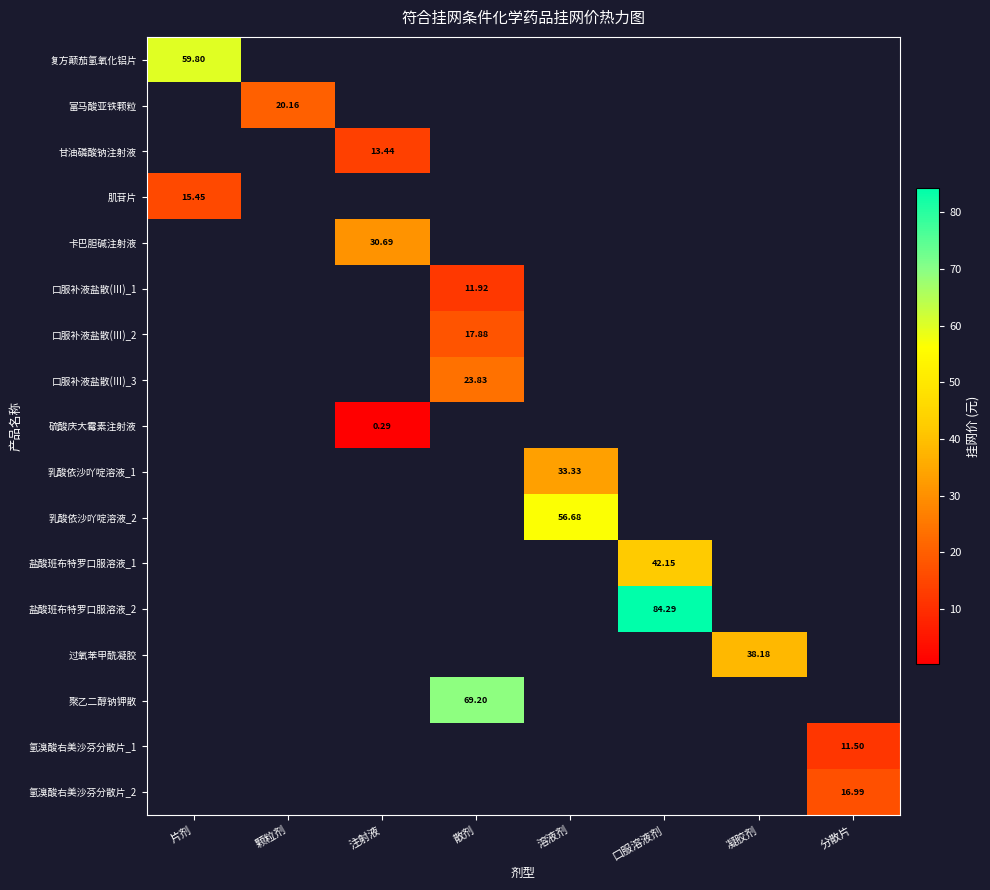

Which category has the lowest value in the 卡巴胆碱注射液 series?

片剂